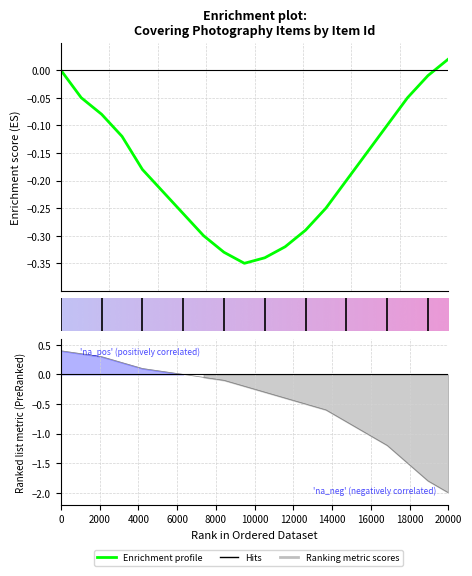

How many negative values are there?

18